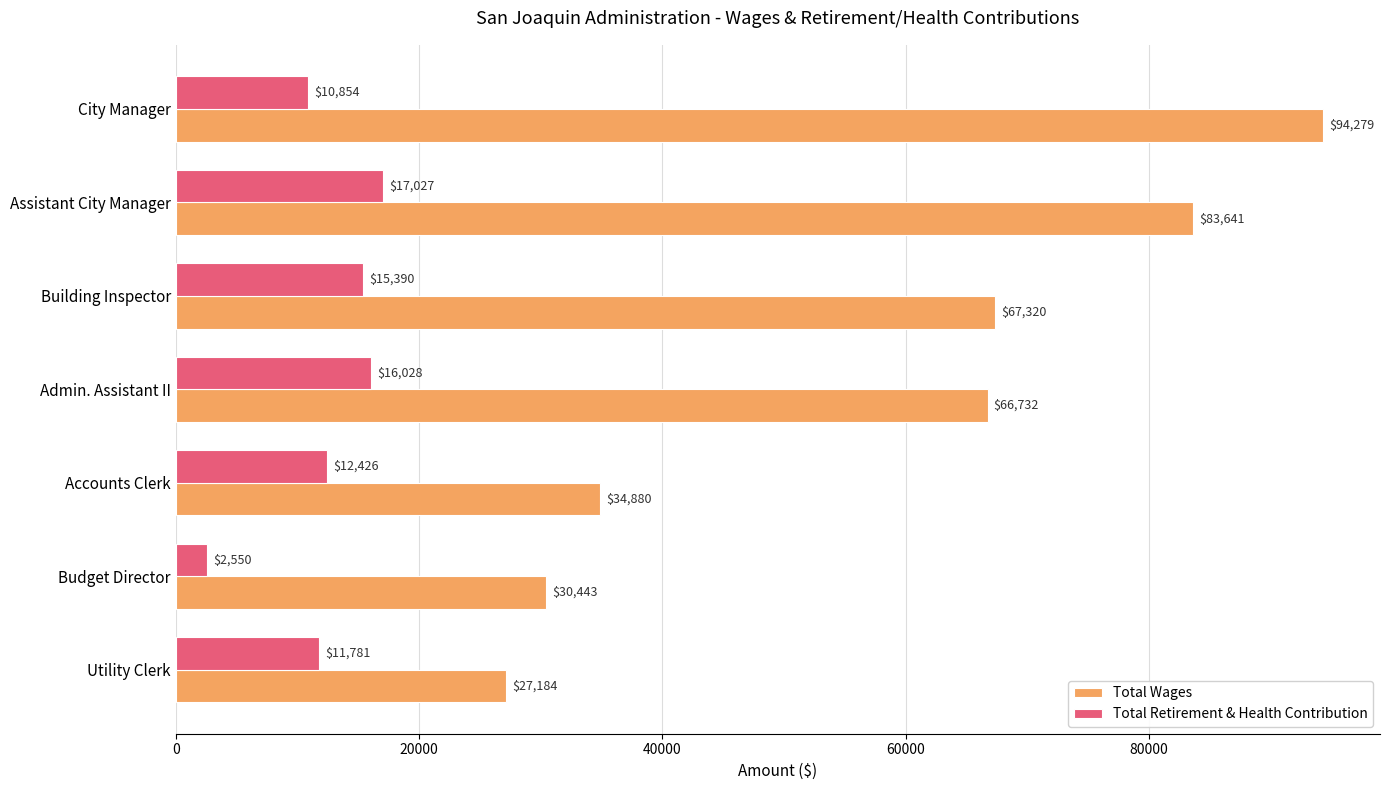

What is the average value of the Total Wages series?

57783